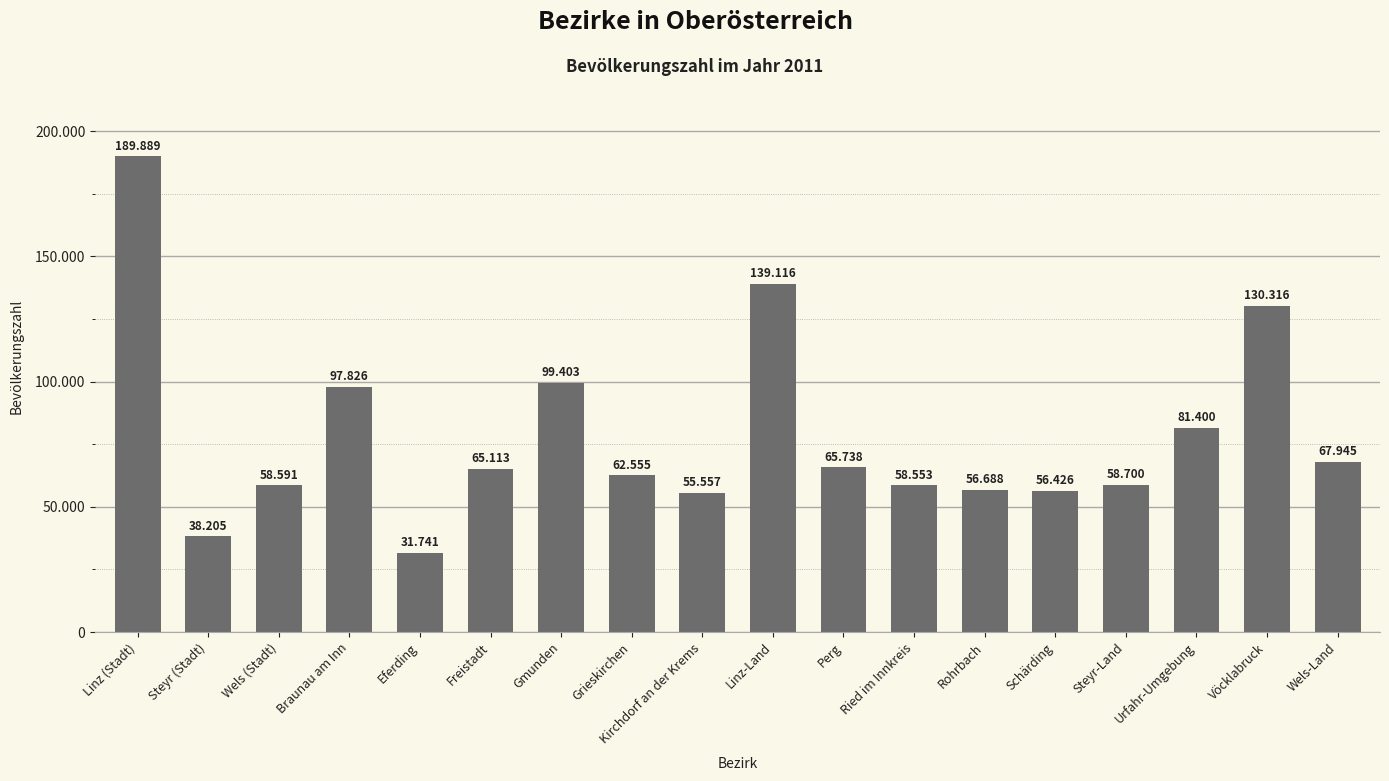

Are the bars horizontal?

No